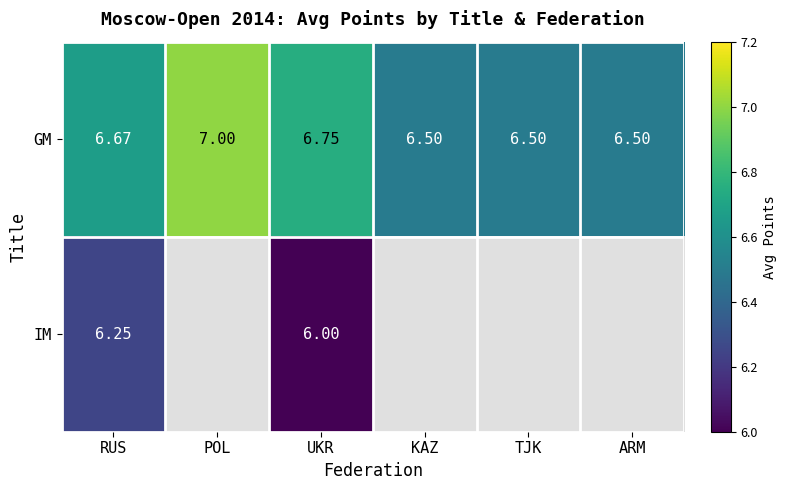

Rank the series by their maximum value, from highest to lowest.

GM, IM